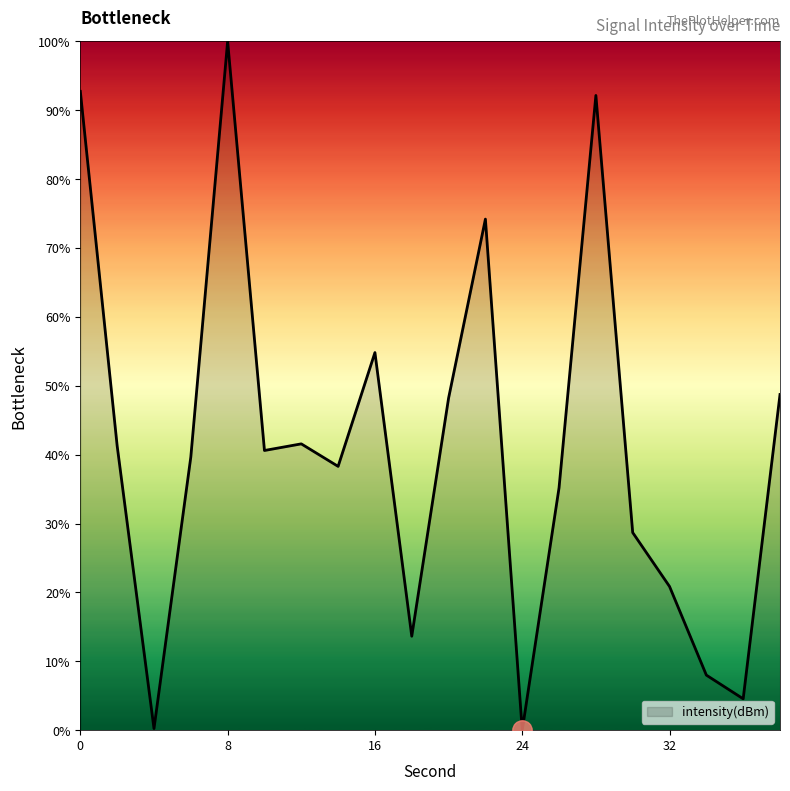

What is the maximum value shown in the chart?

100.0